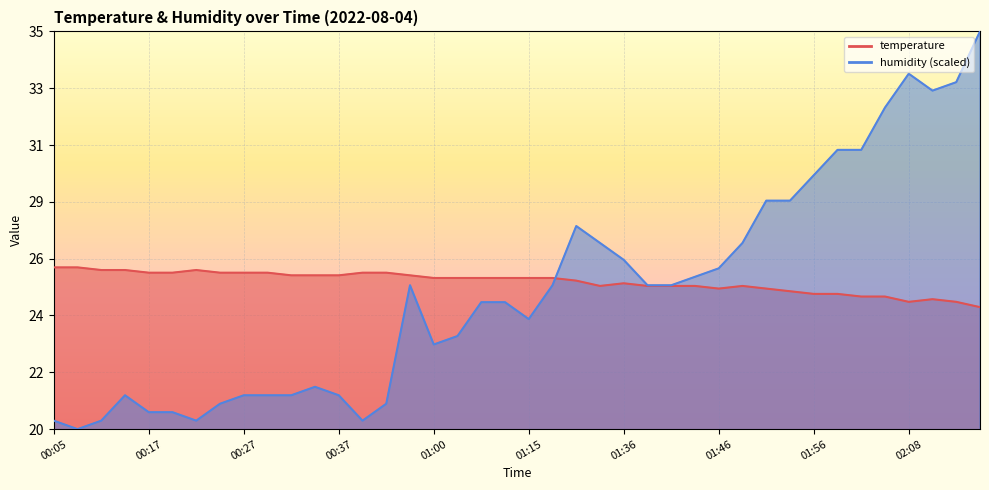

What is the approximate value of temperature at 00:15?

26.0